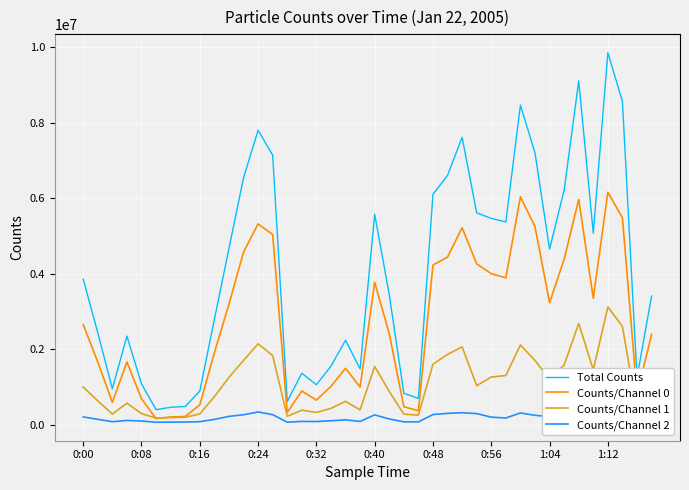

True or false: Counts/Channel 1 and Counts/Channel 2 cross at least once.

False